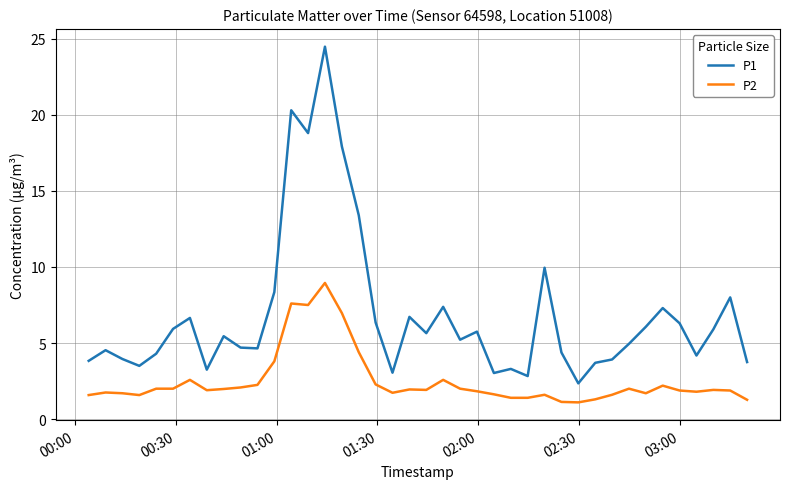

Rank the series by their average value, from highest to lowest.

P1, P2